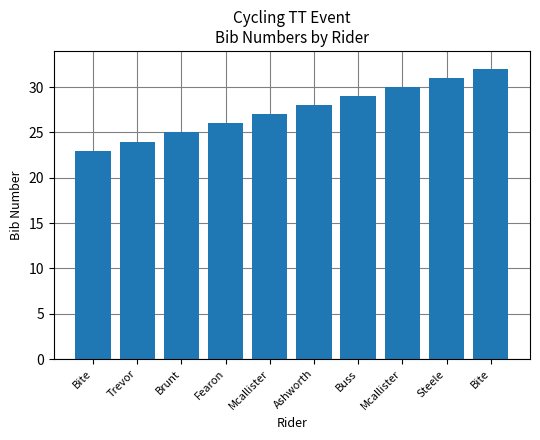

Count the number of categories in the chart.

10